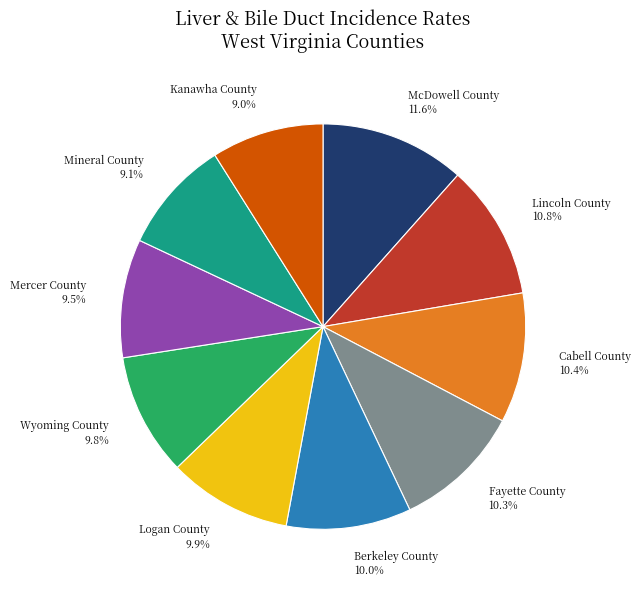

How many segments does this pie chart have?

10